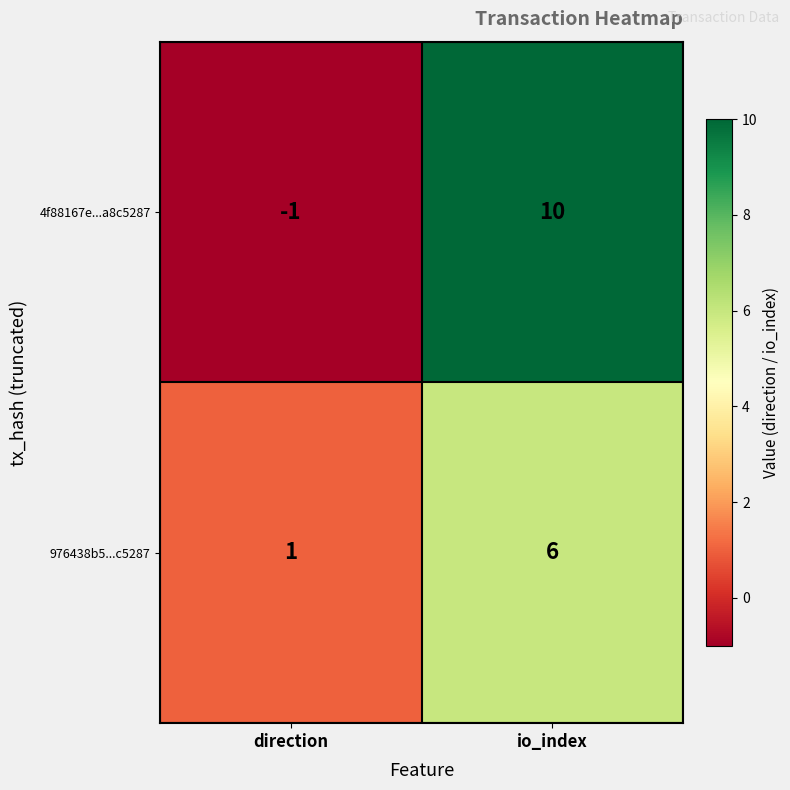

Reading right to left, extract all data points from this chart.

4f88167e...a8c5287: 10	-1
976438b5...c5287: 6	1